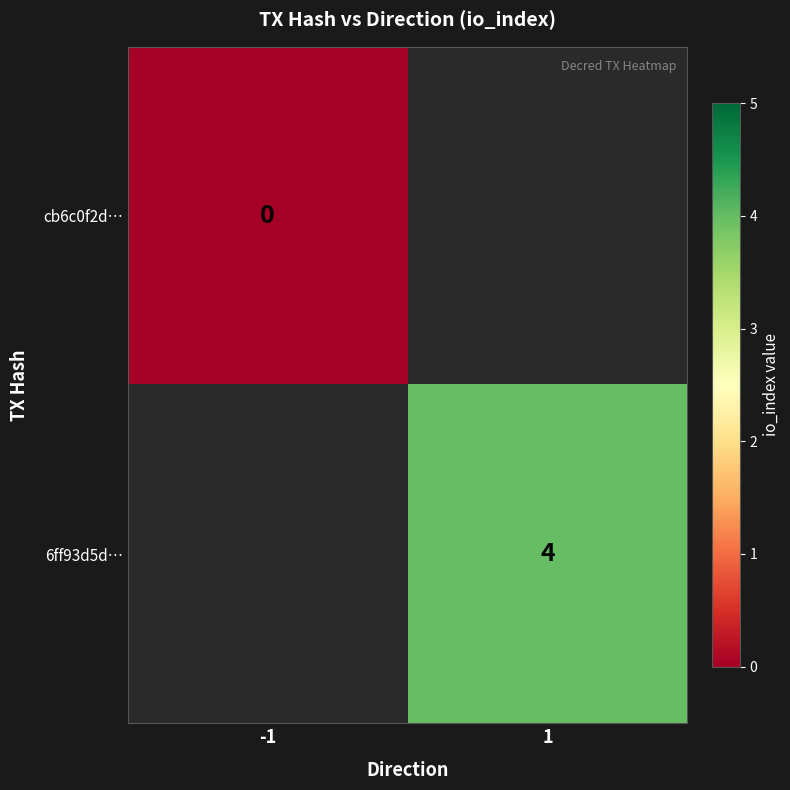

How many data points does each series have?

2